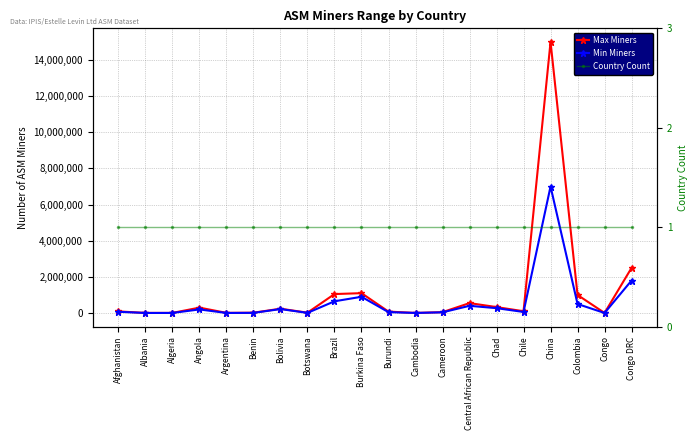

What is the label of the 20th point from the right?

Afghanistan